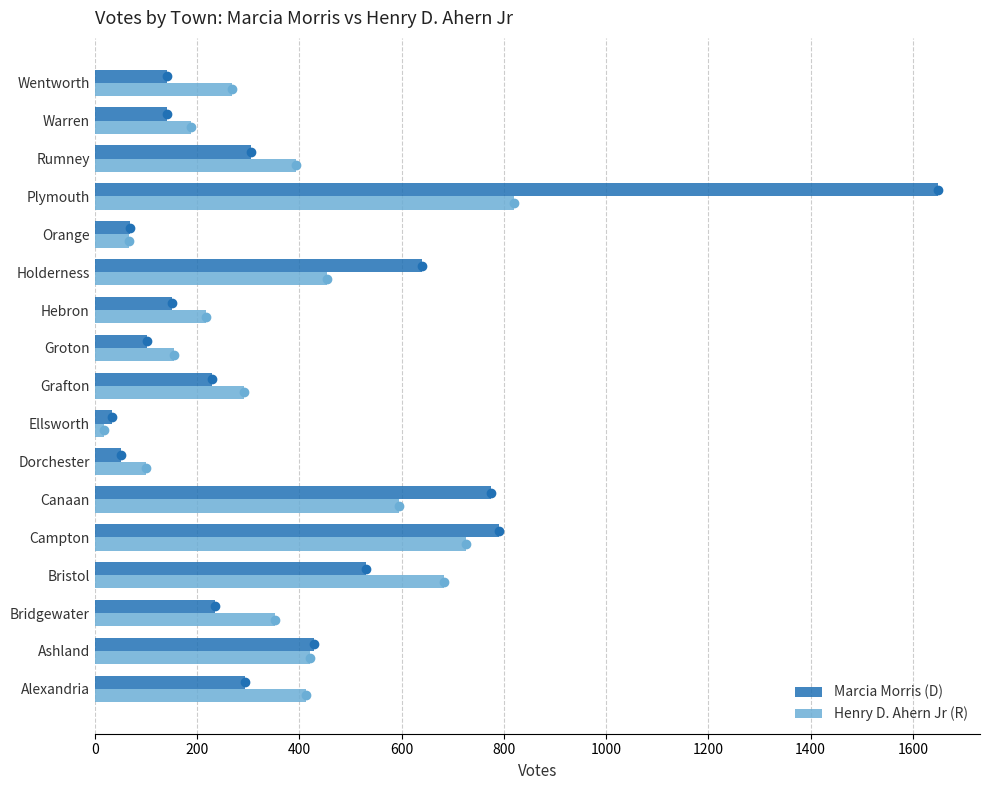

Which series has the largest range (max minus min)?

Marcia Morris (D)